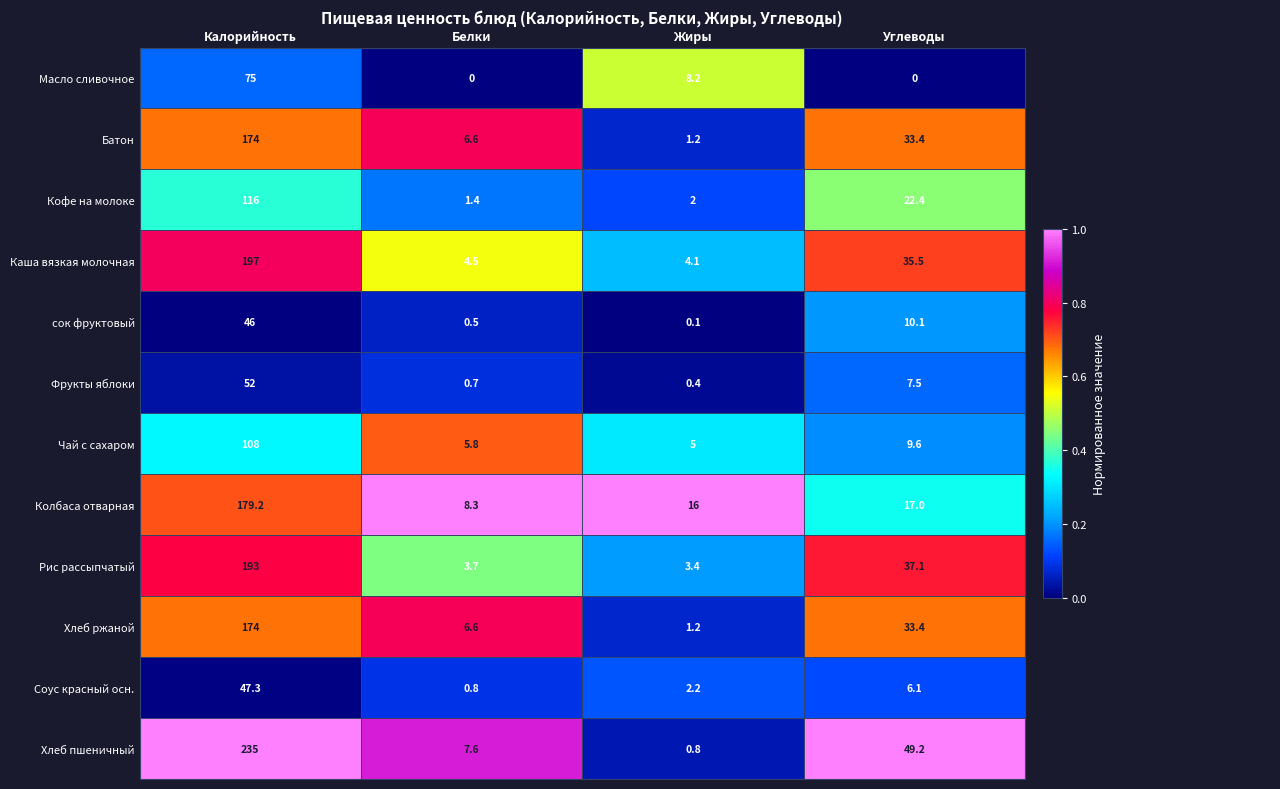

What is the difference between the Хлеб пшеничный values at Белки and Калорийность?

227.4